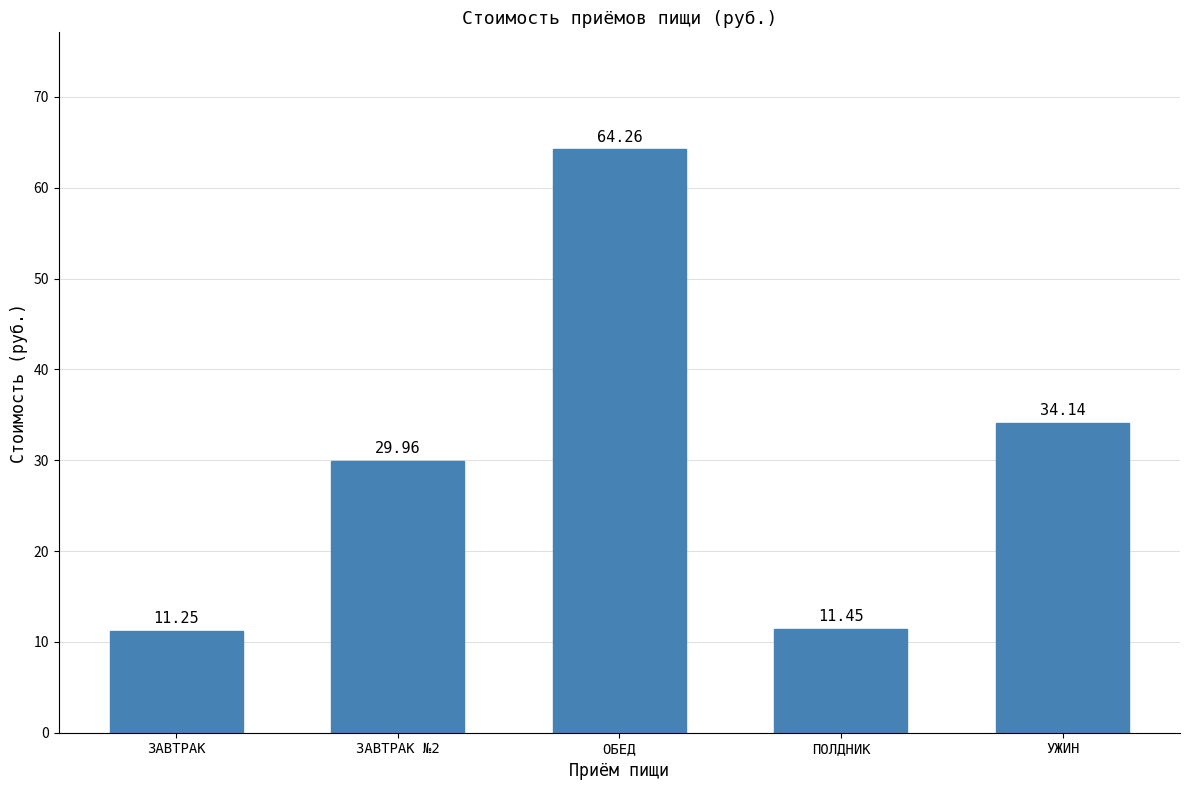

What is the sum of all values?

151.1